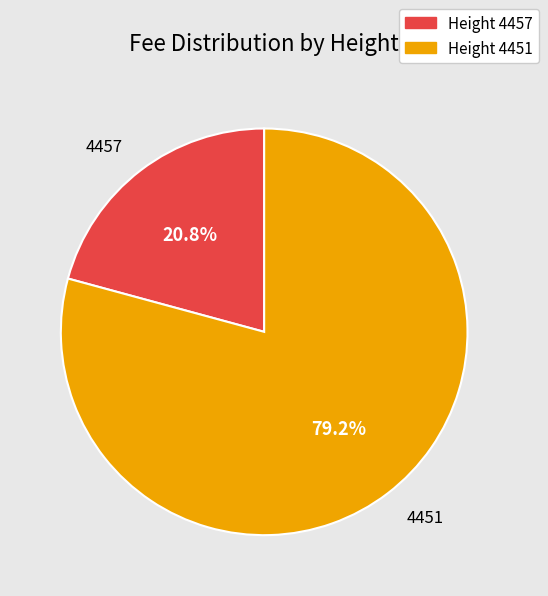

Is it true that 4457 is 27% of the pie?

False